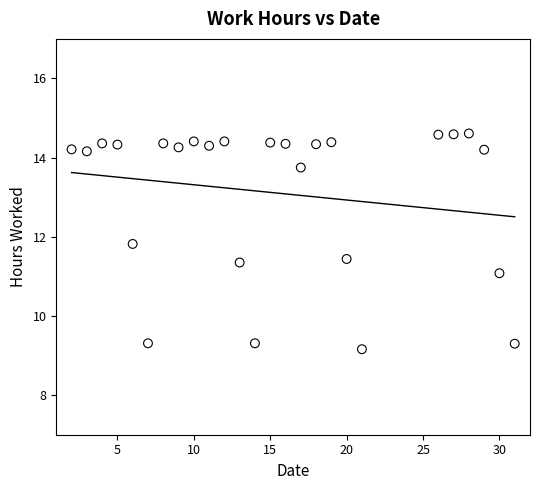

What is the range of X values (max minus min)?

29.0